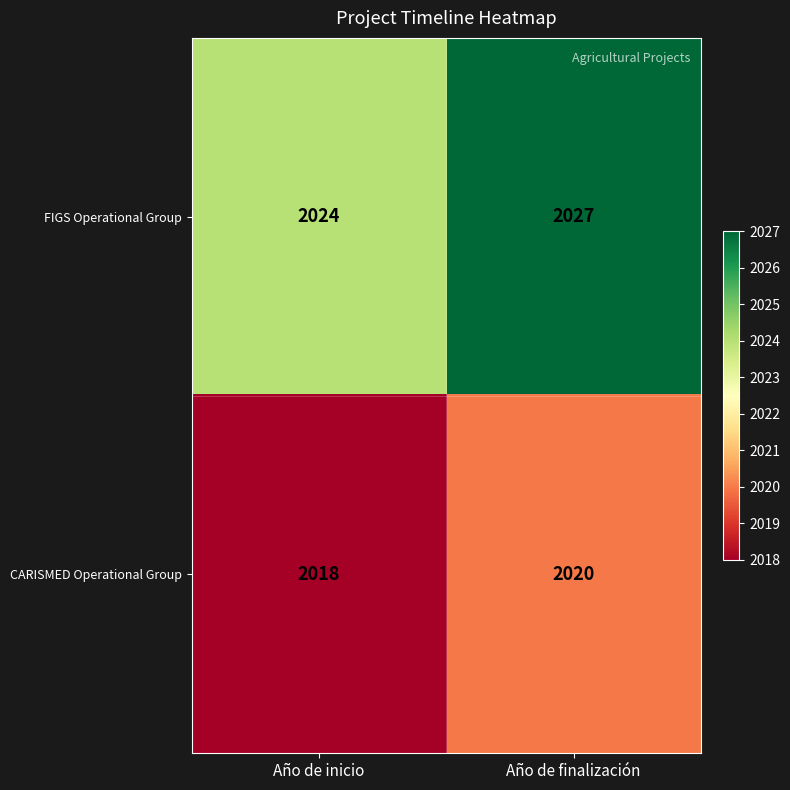

Reading right to left, extract all data points from this chart.

FIGS Operational Group: Año de finalización=2027	Año de inicio=2024
CARISMED Operational Group: Año de finalización=2020	Año de inicio=2018